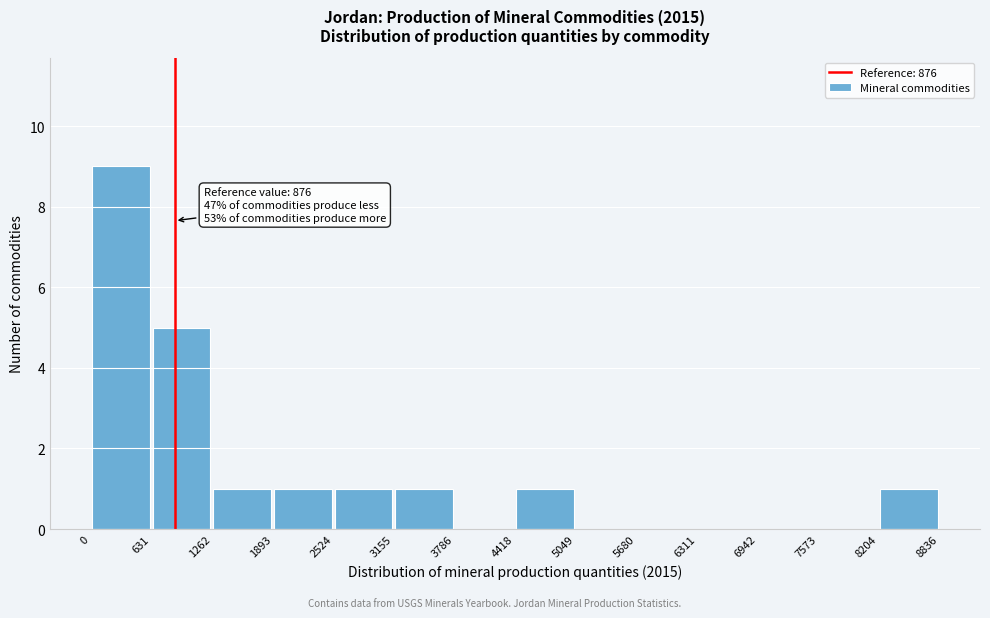

Which range on the x-axis has the tallest bar?

0 to 631